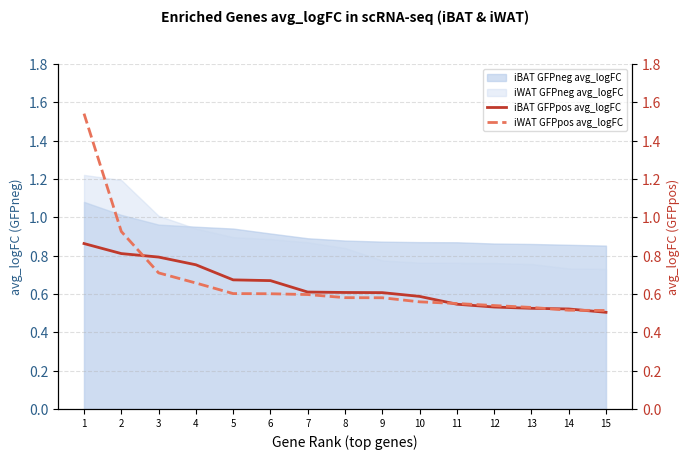

True or false: iWAT GFPpos avg_logFC and iBAT GFPpos avg_logFC intersect in this chart.

True